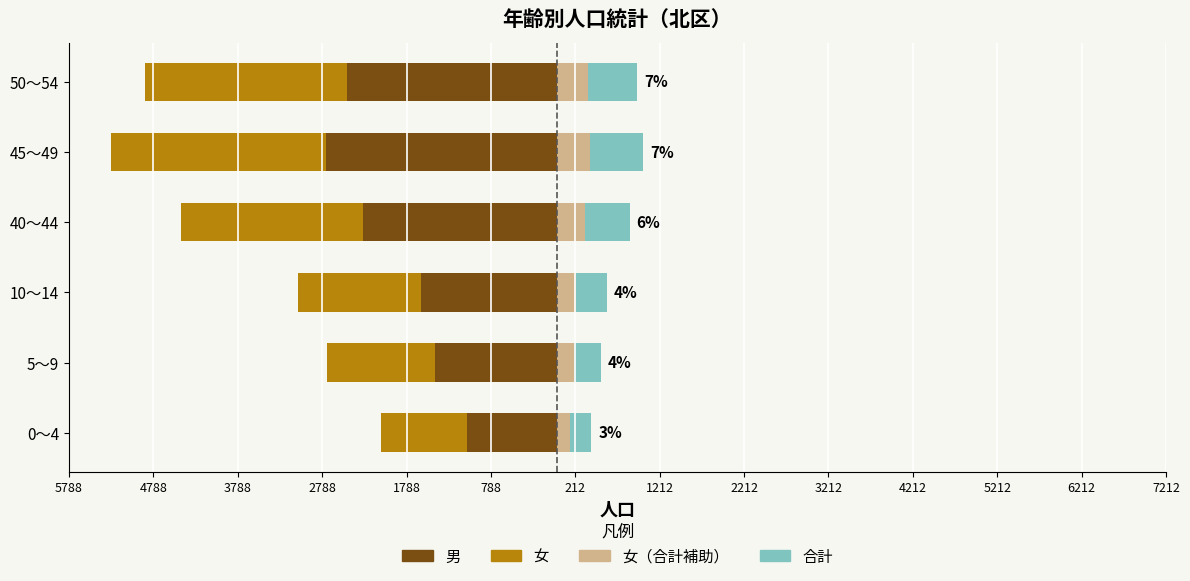

True or false: 合計（正方向） has a value of 424.3 at 45～49.

False